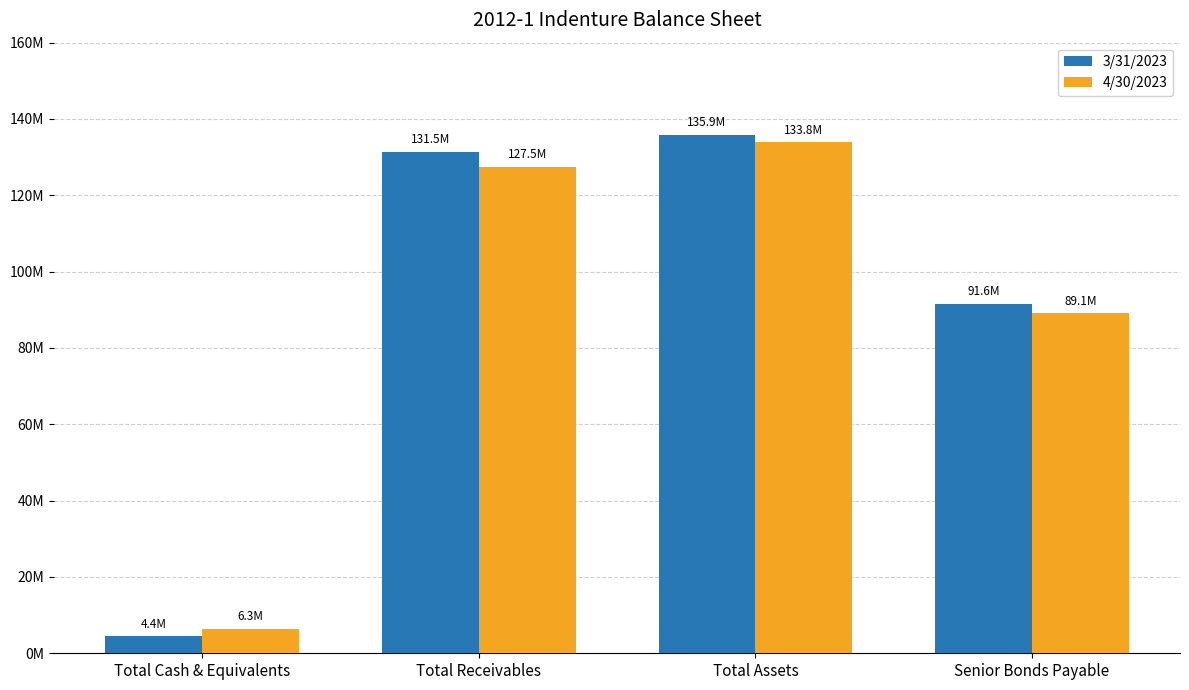

What is the label of the 3rd bar from the left?

Total Assets